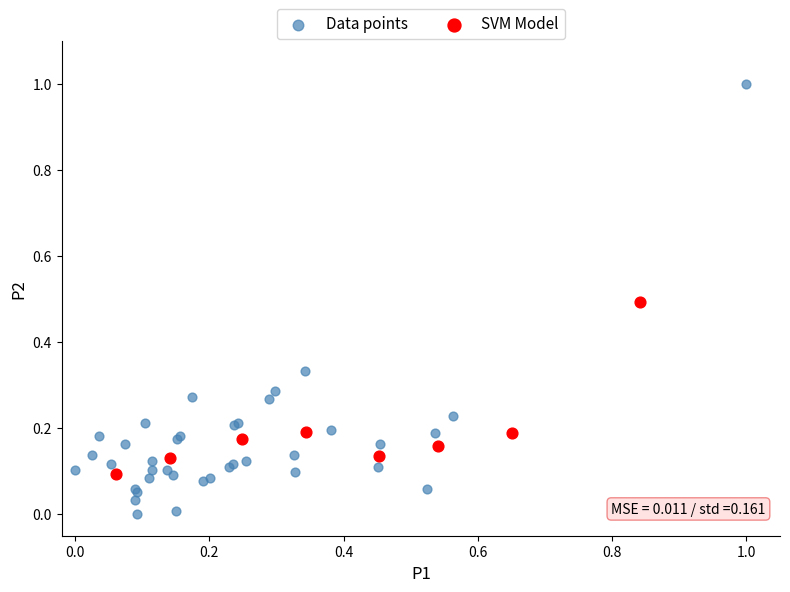

Which series reaches the minimum Y coordinate?

Data points